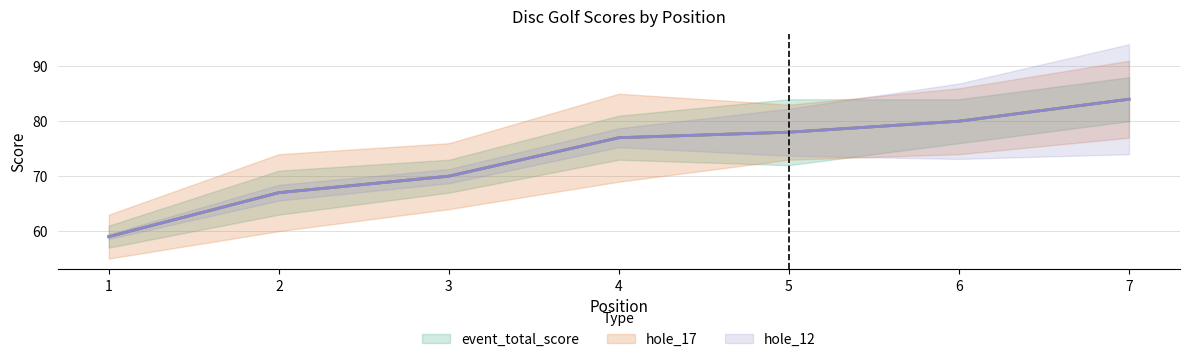

How many values in the event_total_score series exceed 77?

3